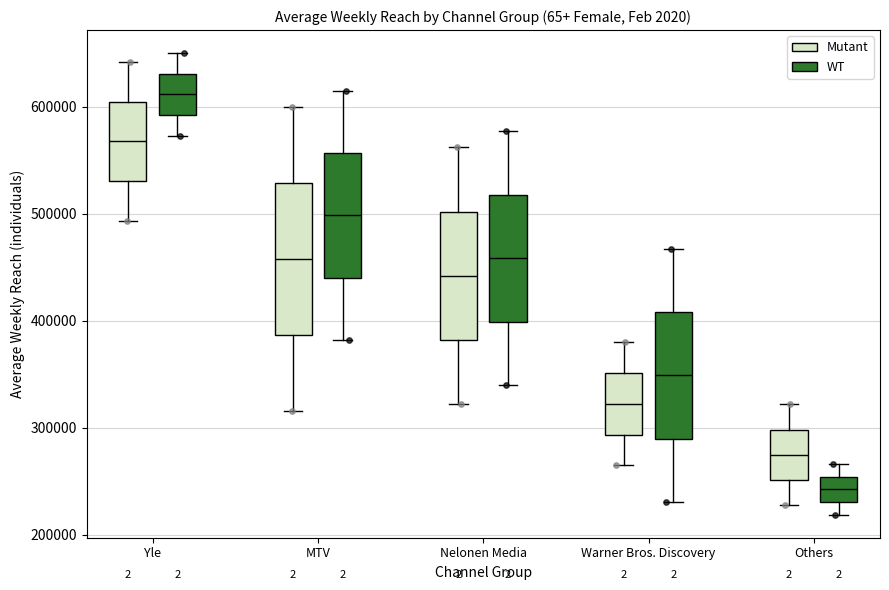

Where is the lower edge of the box for Nelonen Media (WT) on the y-axis? The values are not printed on the chart, so give them approximately, as read against the axis.

400000